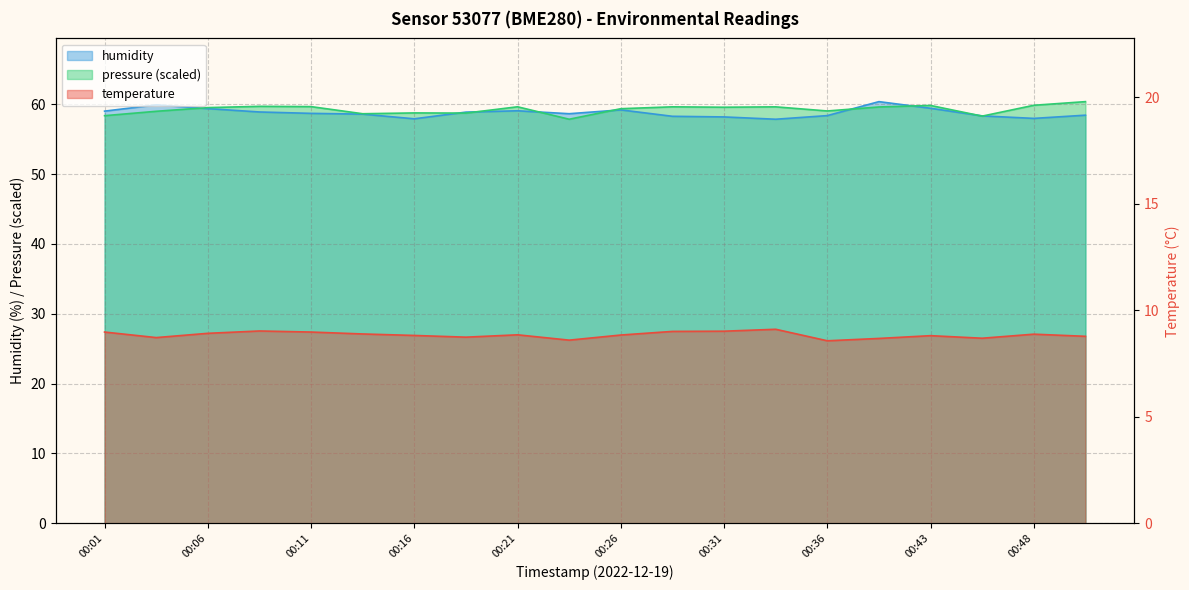

True or false: temperature and pressure_norm cross at least once.

False